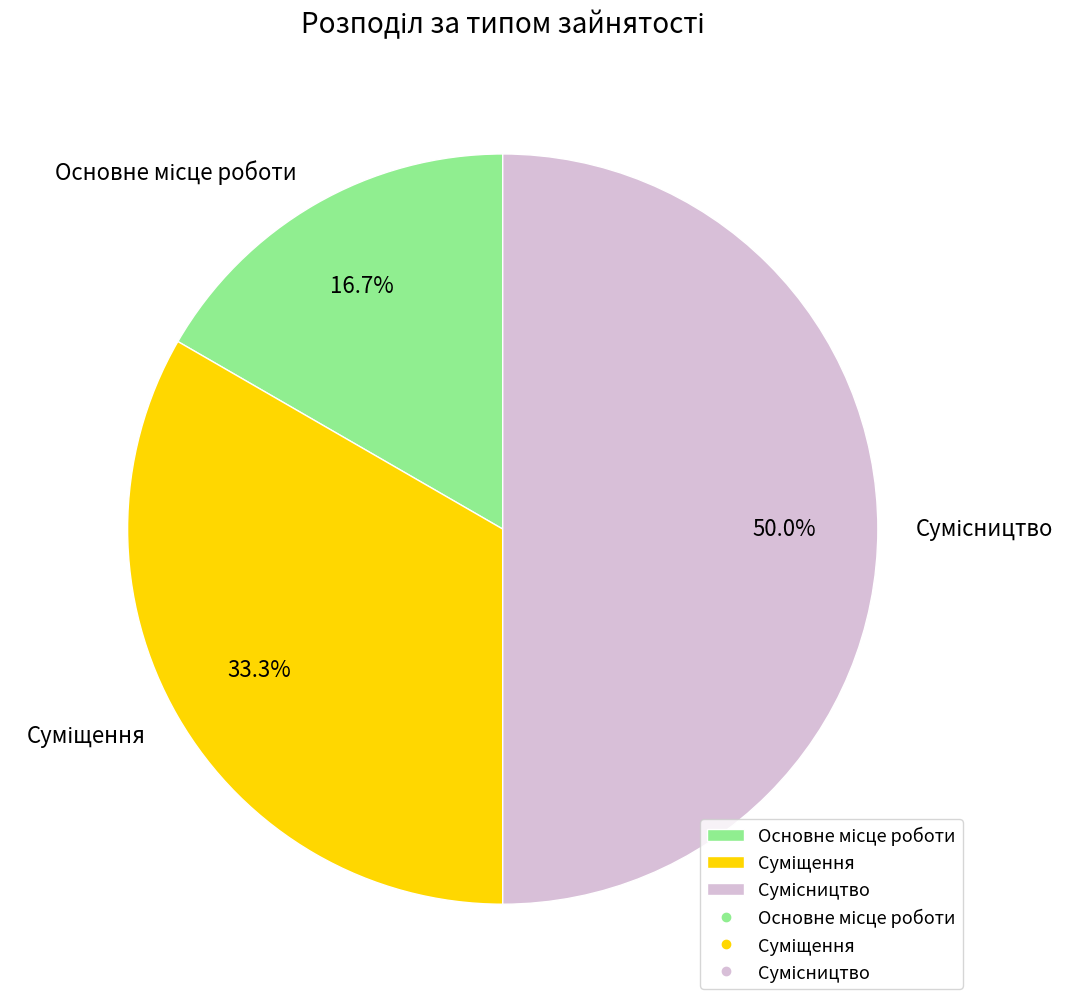

Is there any slice that represents more than half of the pie?

No